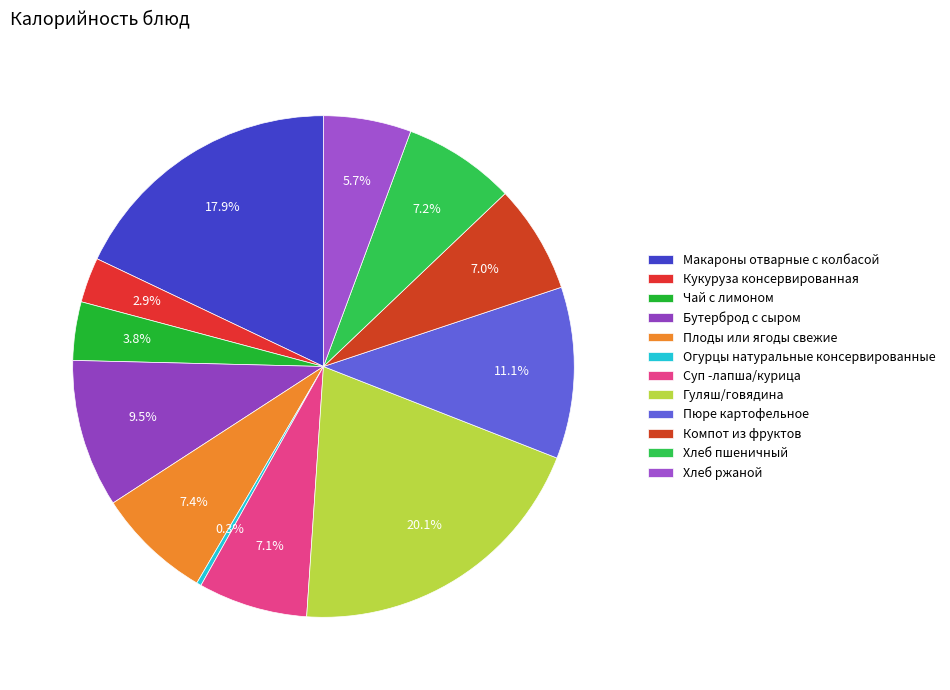

To the nearest percent, what is the difference between the largest and smallest slice percentages?

20%